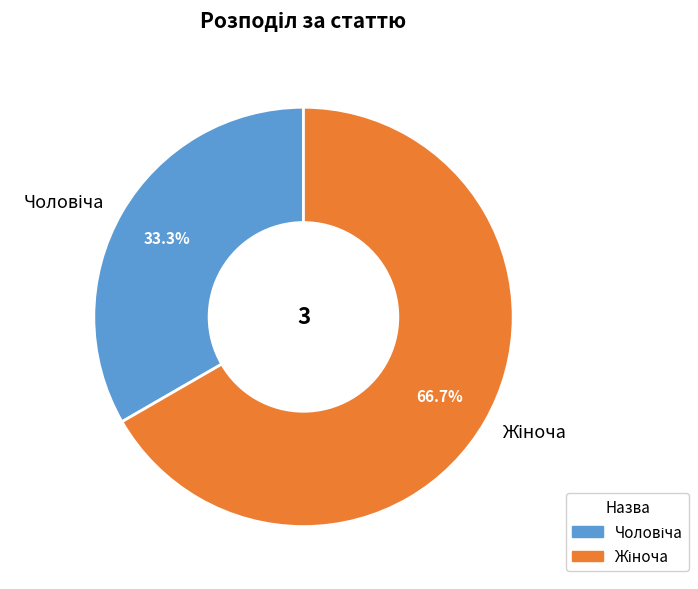

Does any single category account for the majority?

Yes